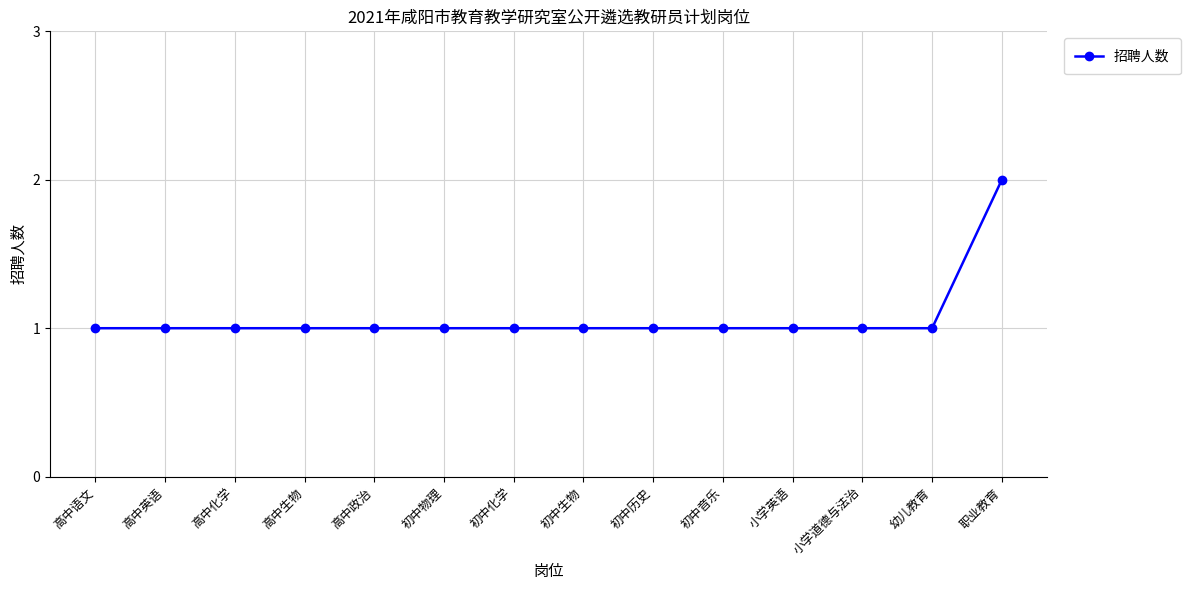

What is the ratio of the value at 职业教育 to the value at 初中生物?

2.0